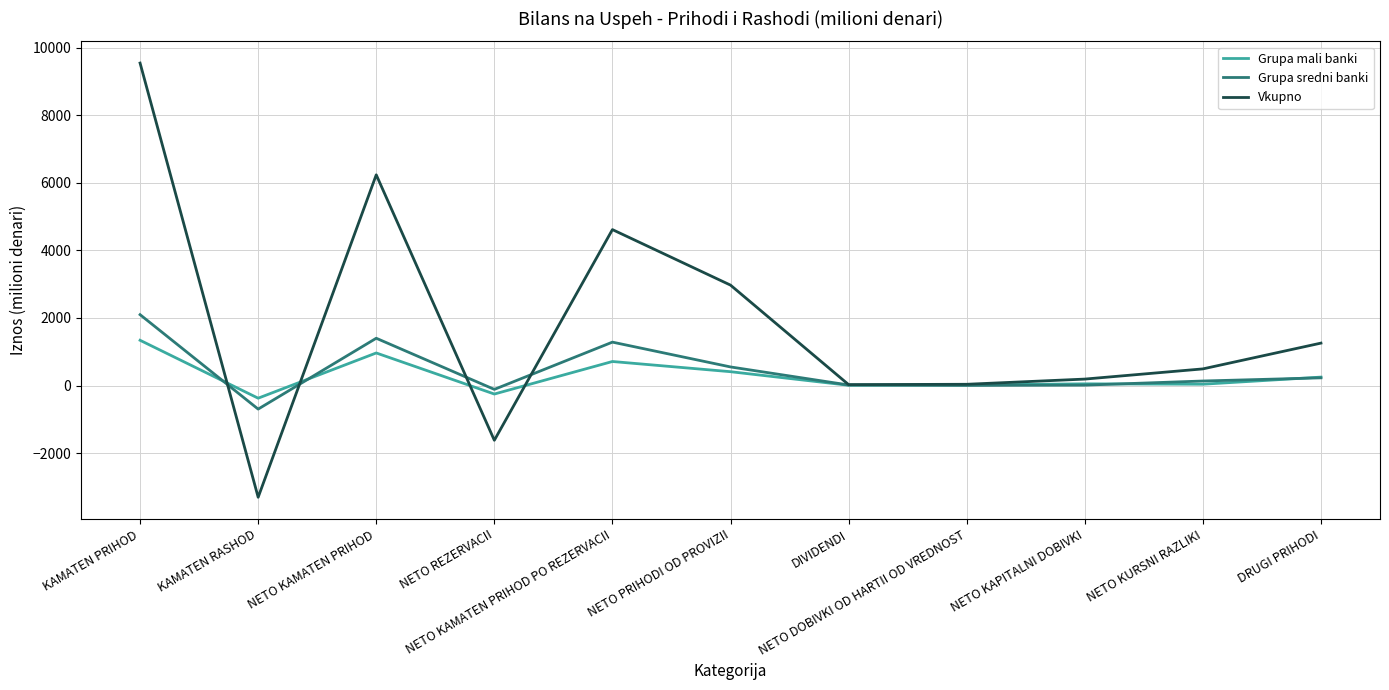

Which series has the widest spread of values?

Vkupno